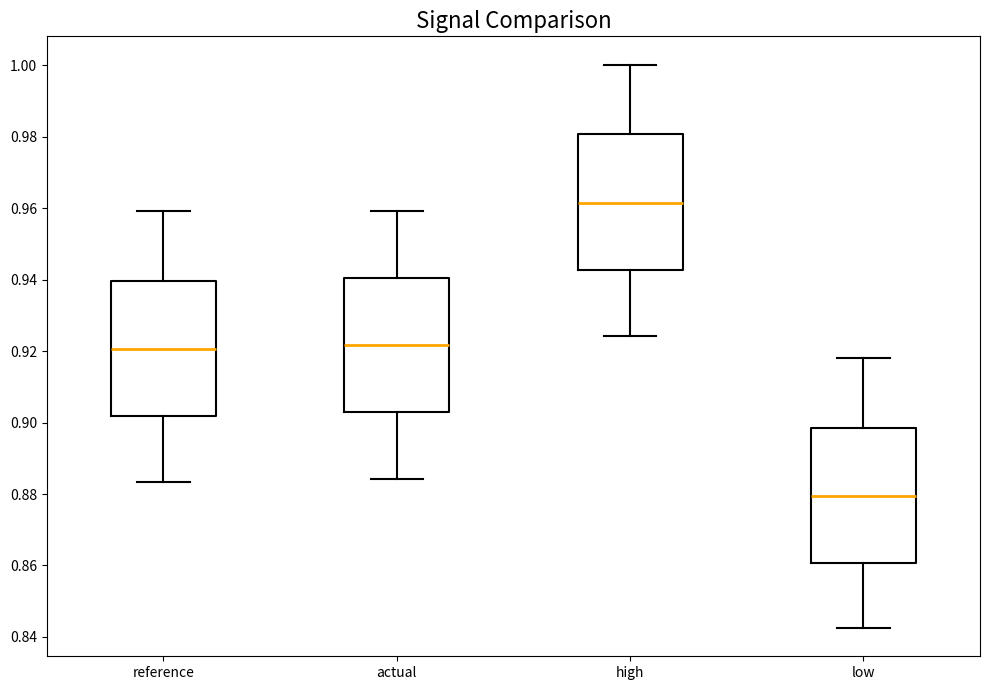

Where does the upper whisker of the box for low end on the y-axis? The values are not printed on the chart, so give them approximately, as read against the axis.

0.918